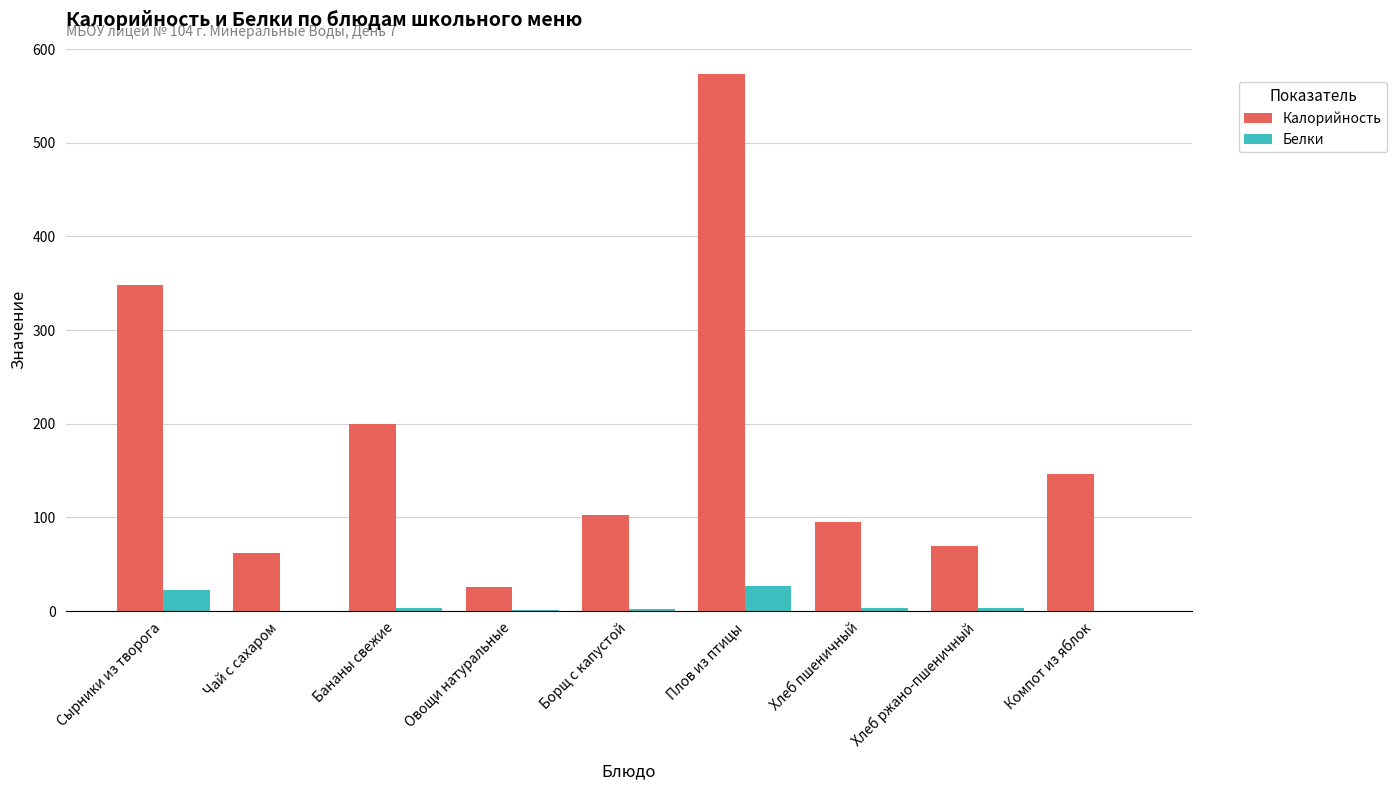

What is the sum of all Белки values?

62.5